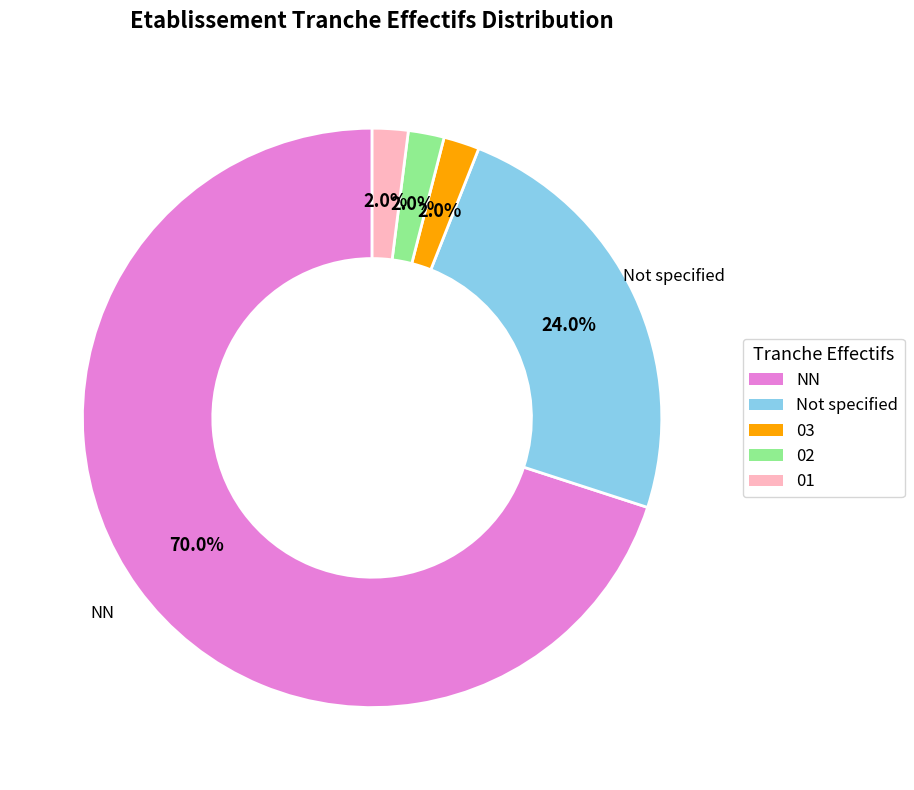

To the nearest percent, what percentage of the pie is 01?

2%